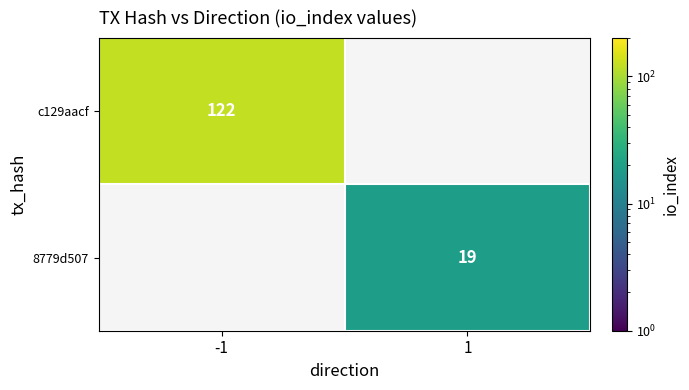

Is it true that 8779d507 equals 19 at 1?

True